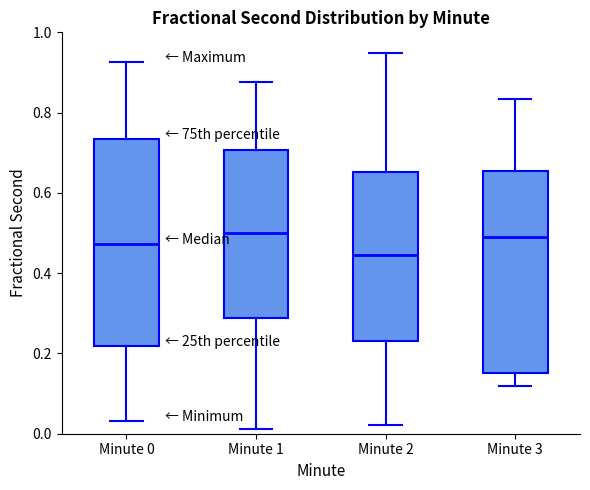

Where is the upper edge of the box for Minute 0 on the y-axis? The values are not printed on the chart, so give them approximately, as read against the axis.

0.74